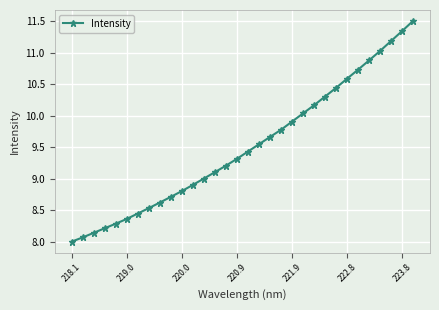

What is the value of the 30th point from the left?

11.2